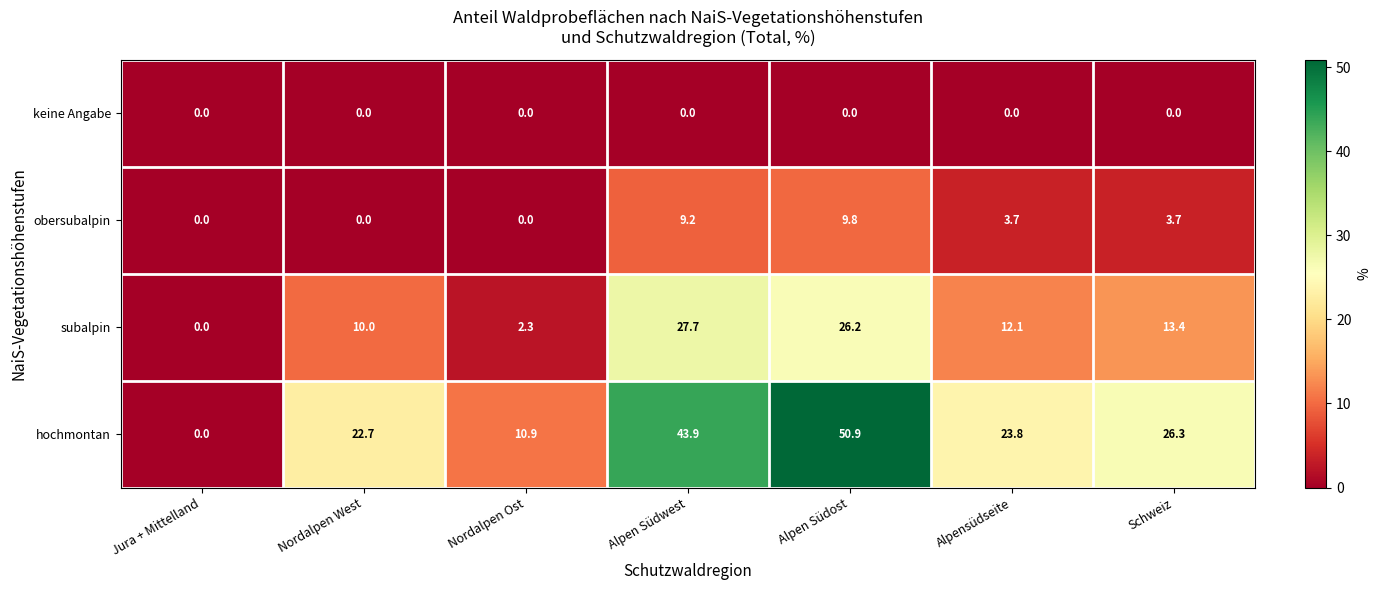

Reading left to right, transcribe all the data shown in this chart.

keine Angabe: 0.0	0.0	0.0	0.0	0.0	0.0	0.0
obersubalpin: 0.0	0.0	0.0	9.2	9.8	3.7	3.7
subalpin: 0.0	10.0	2.3	27.7	26.2	12.1	13.4
hochmontan: 0.0	22.7	10.9	43.9	50.9	23.8	26.3